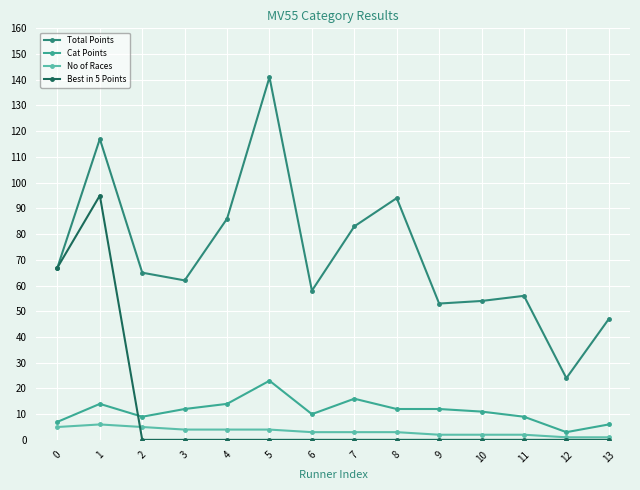

How many values in the Total Points series are below 65?

7